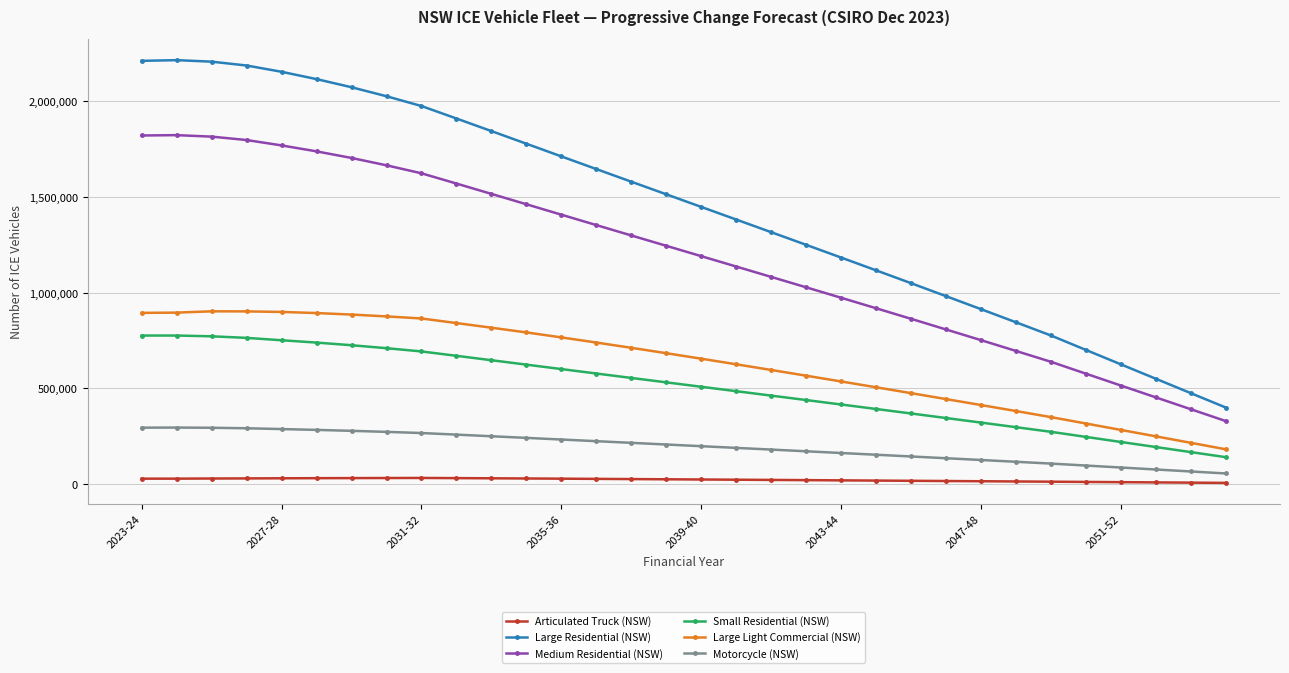

List the series in order of their peak value, highest first.

Large Residential (NSW), Medium Residential (NSW), Large Light Commercial (NSW), Small Residential (NSW), Motorcycle (NSW), Articulated Truck (NSW)